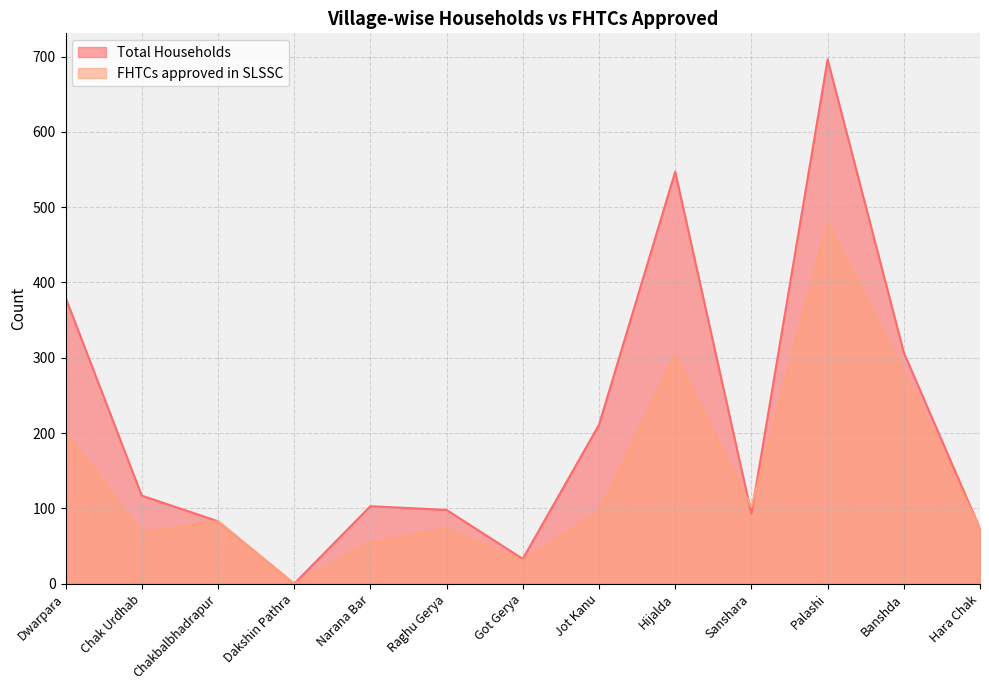

True or false: FHTCs approved in SLSSC and Total Households cross at least once.

True